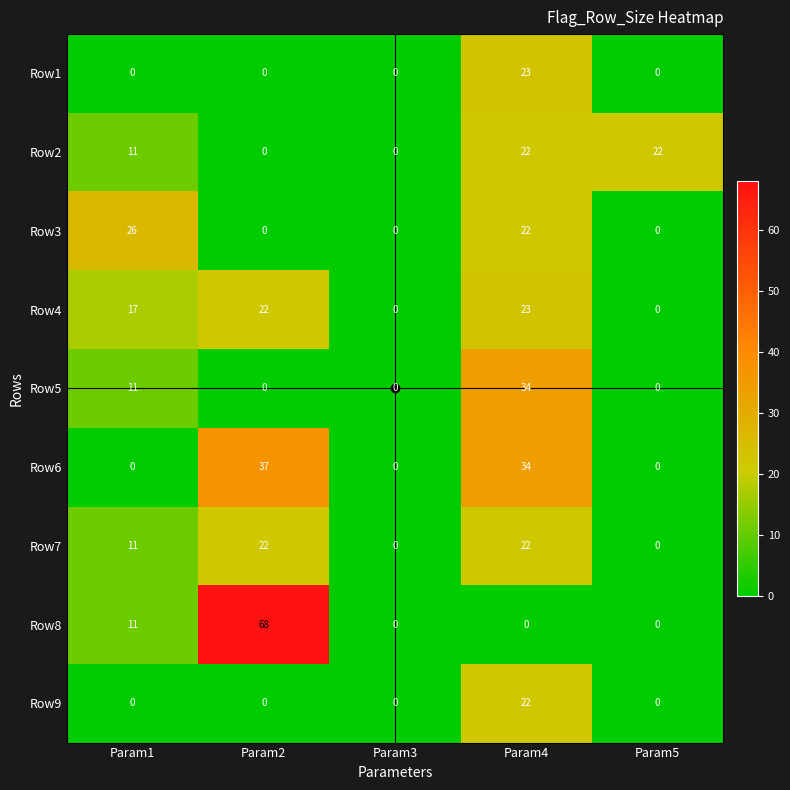

What is the total value across all series at Param2?

149